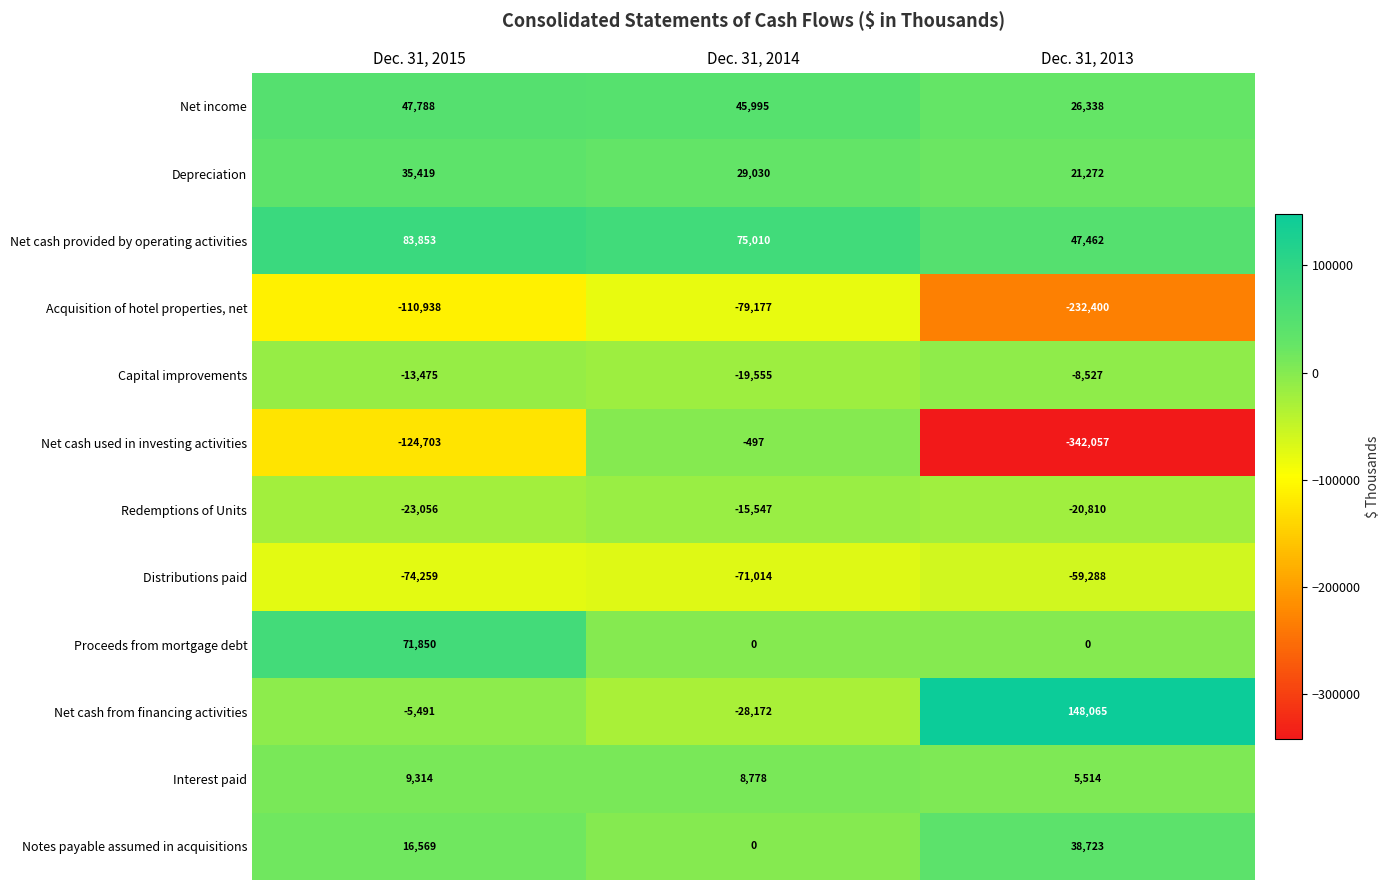

List the series in order of their peak value, lowest first.

Acquisition of hotel properties, net, Distributions paid, Redemptions of Units, Capital improvements, Net cash used in investing activities, Interest paid, Depreciation, Notes payable assumed in acquisitions, Net income, Proceeds from mortgage debt, Net cash provided by operating activities, Net cash from financing activities